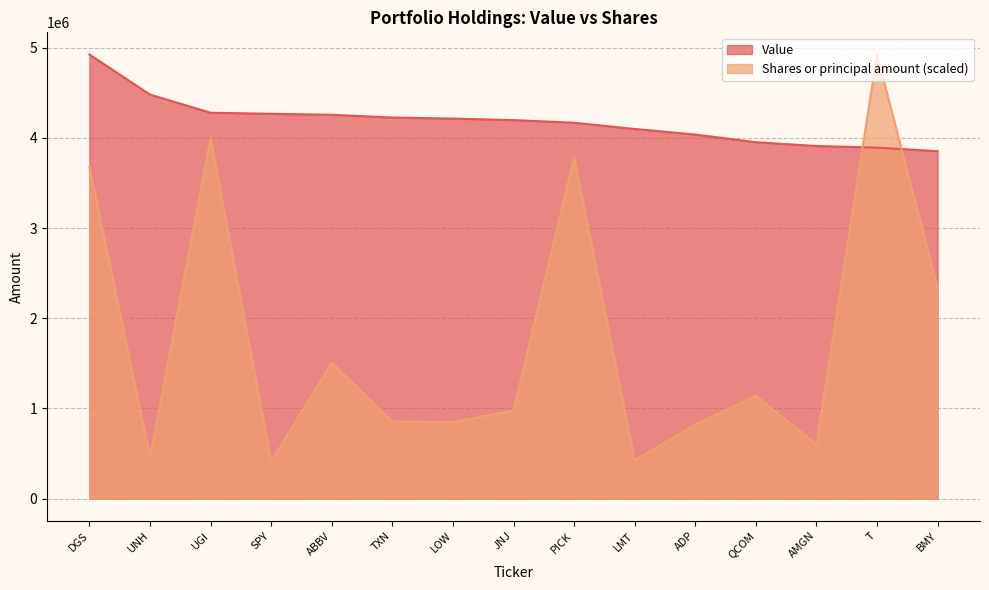

Between UGI and PICK, which series saw the biggest shift?

Shares or principal amount (scaled)